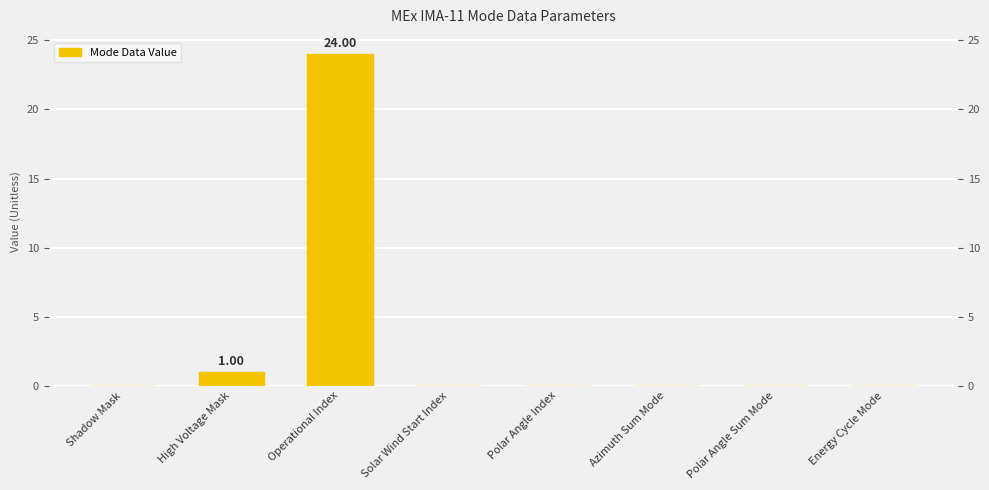

Which label corresponds to the smallest value in the chart?

Shadow Mask